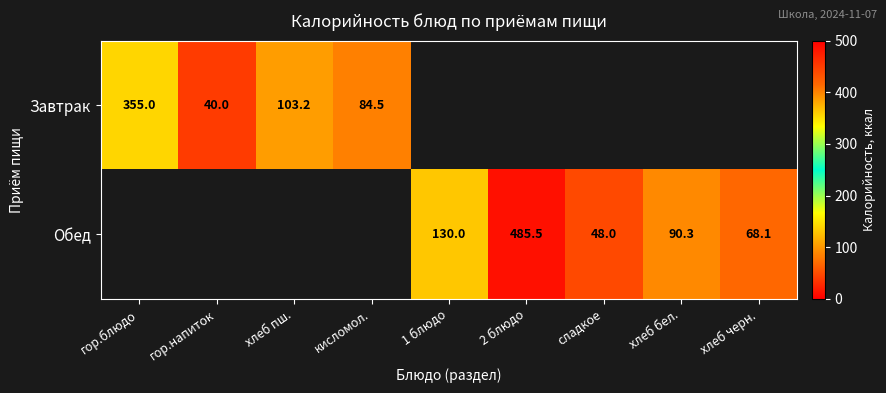

Is it true that Завтрак equals 40.0 at гор.напиток?

True